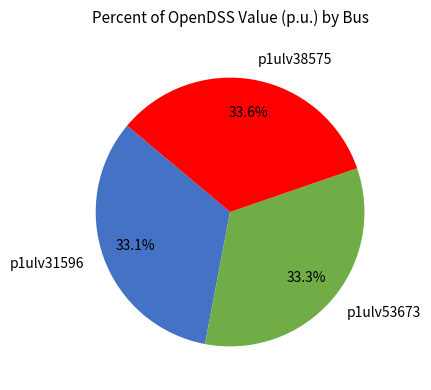

Count the number of slices in the pie.

3